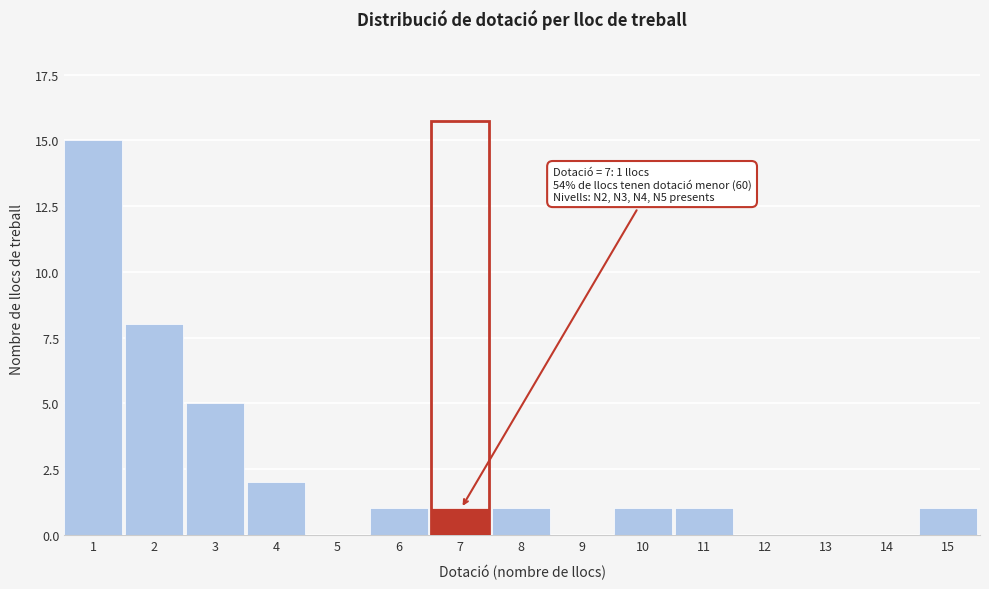

Reading left to right, extract all data points from this chart.

1=15	2=8	3=5	4=2	5=0	6=1	7=1	8=1	9=0	10=1	11=1	12=0	13=0	14=0	15=1